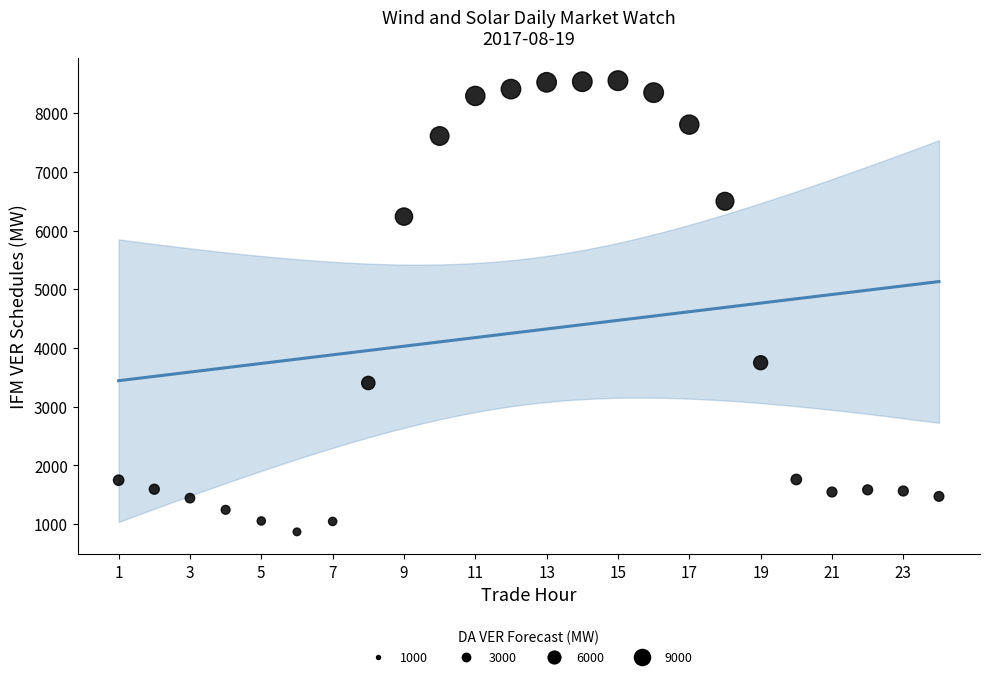

What Y value in the scatter plot is closest to 4711?

3749.9